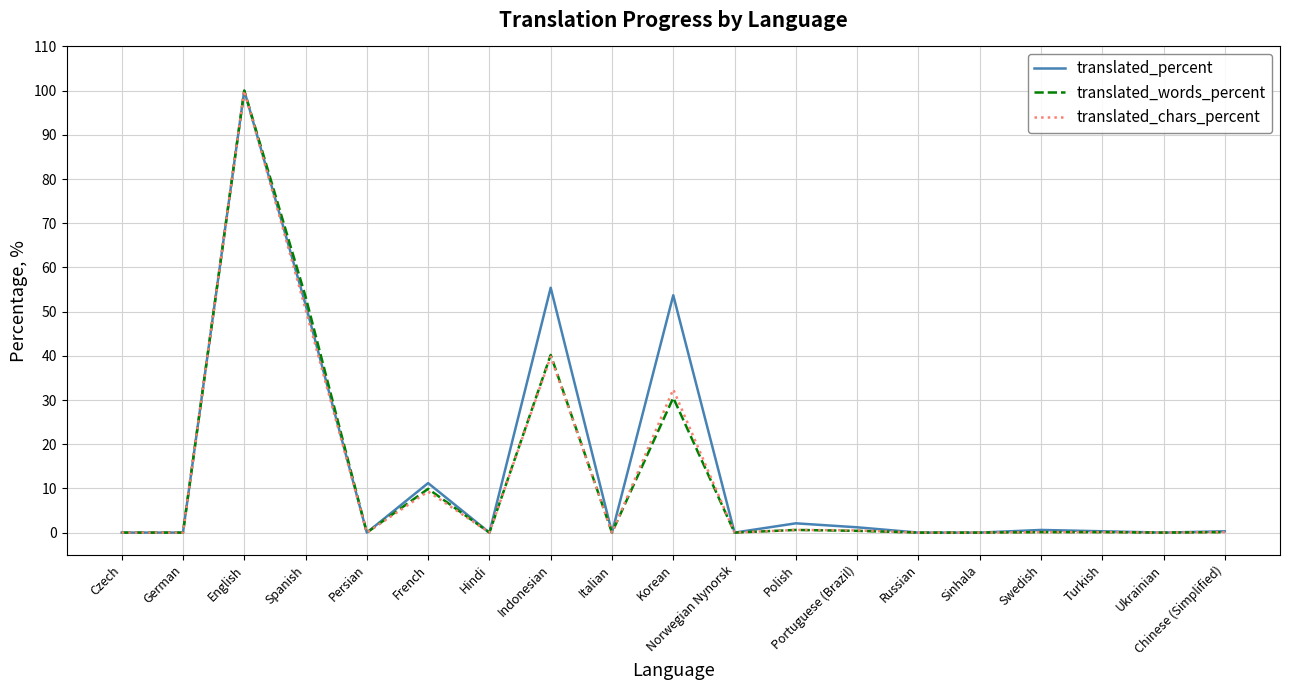

Is the value of translated_words_percent at English greater than the value of translated_chars_percent at German?

Yes